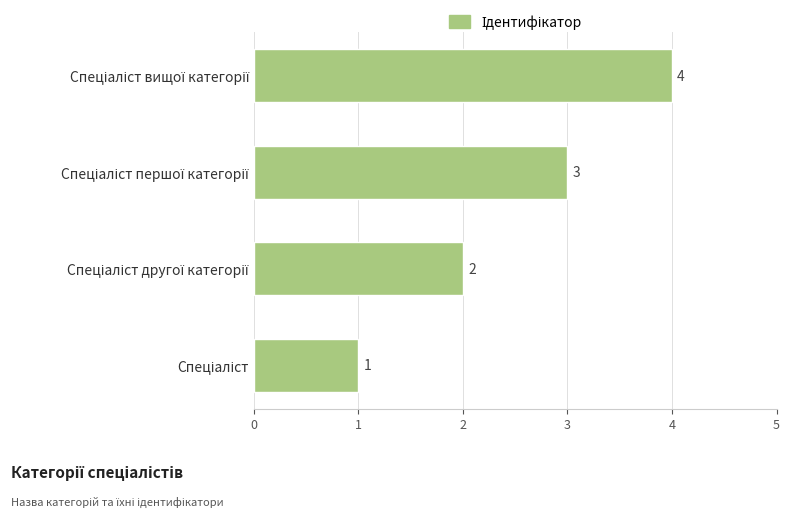

How many categories are shown in the chart?

4